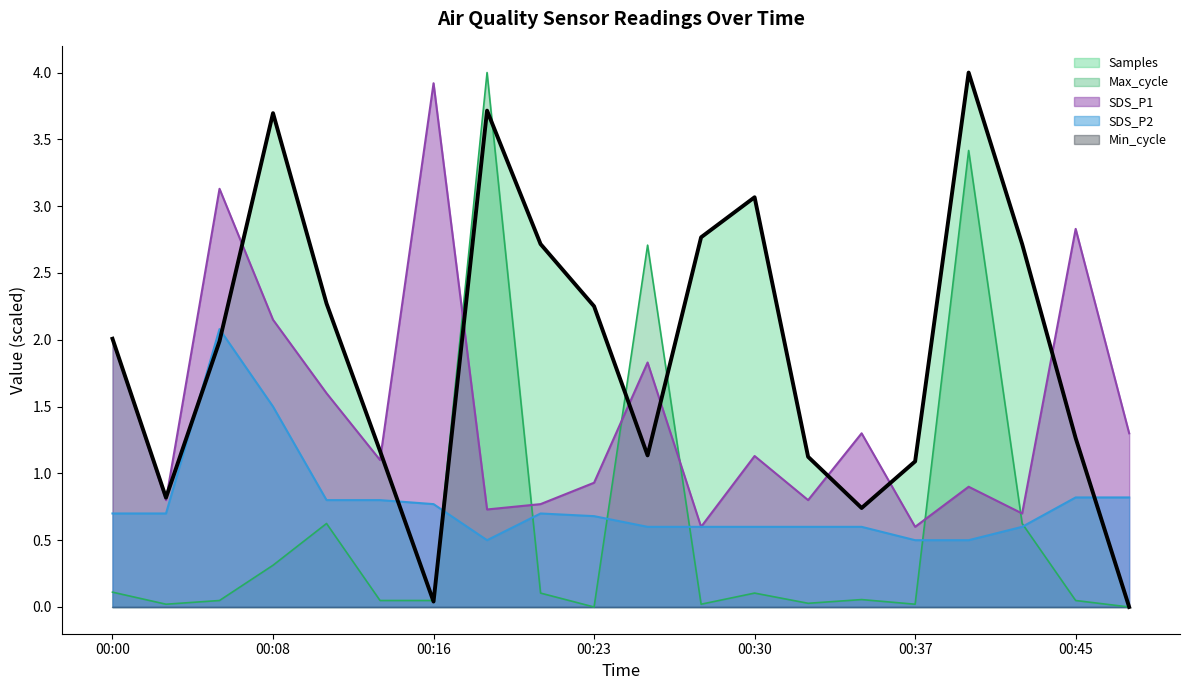

How many lines are shown in the chart?

5